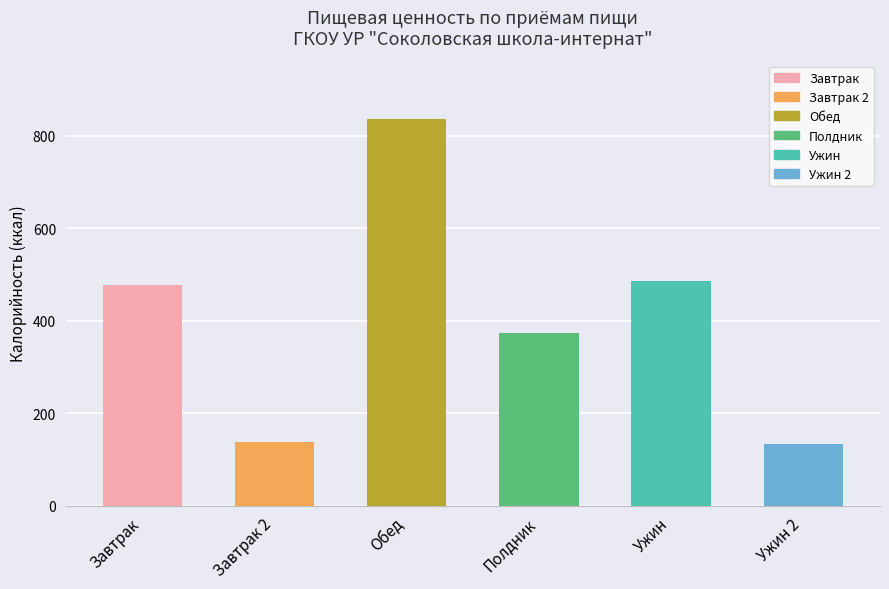

What is the difference between the maximum and minimum values?

703.3